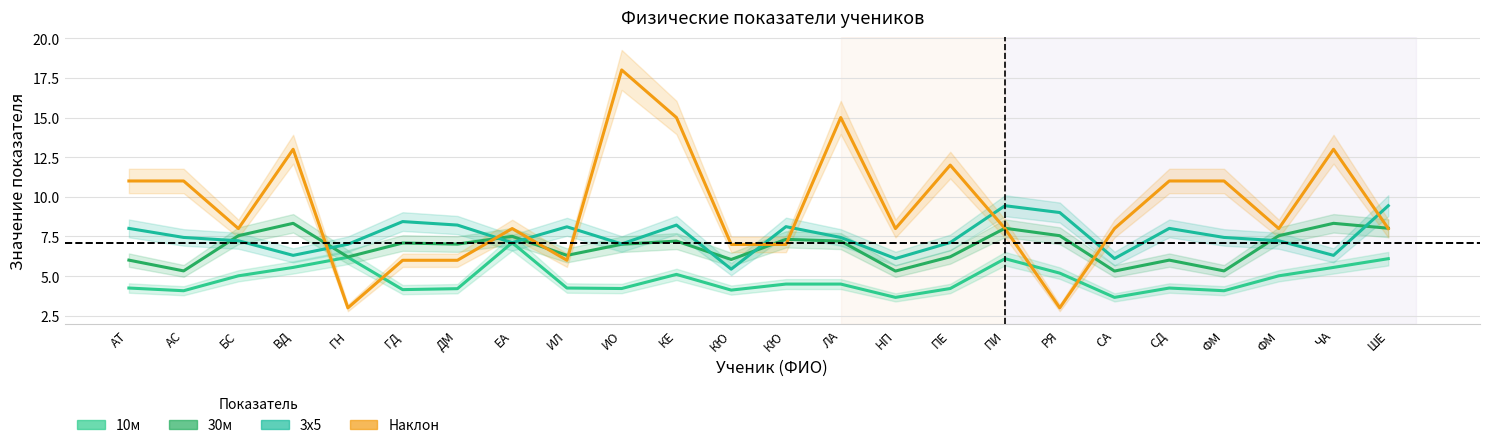

How many data points in 3х5 are above 7?

19